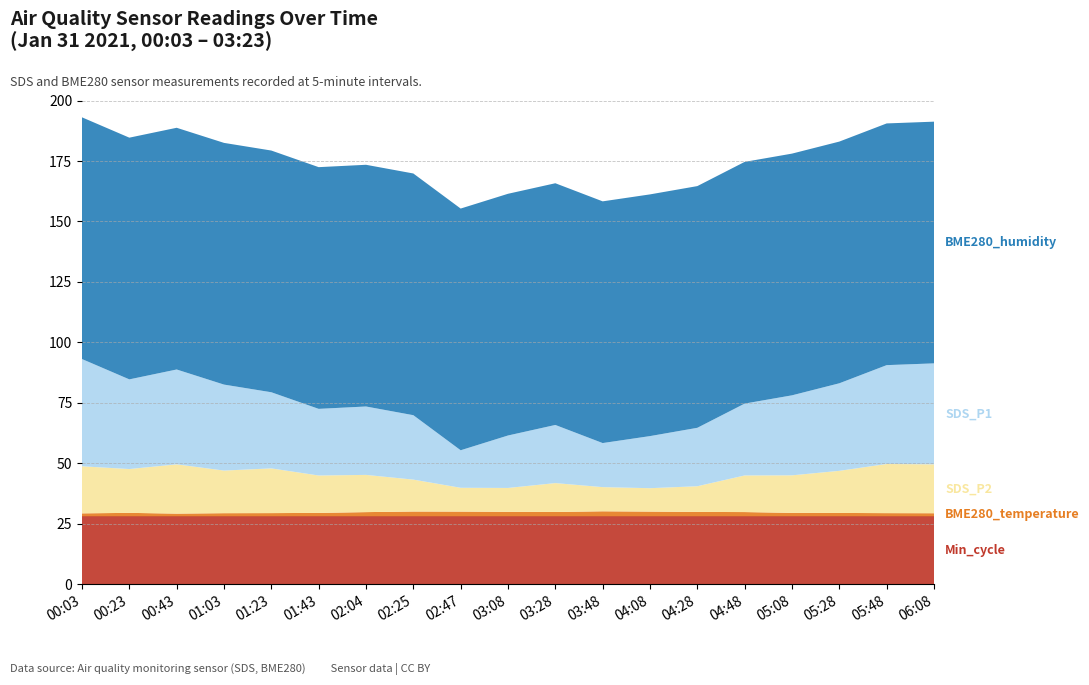

Reading left to right, what are all the values shown in this chart?

SDS_P1: 00:03=44.4	00:23=37.1	00:43=39.2	01:03=35.6	01:23=31.5	01:43=27.6	02:04=28.3	02:25=26.6	02:47=15.5	03:08=21.7	03:28=24.1	03:48=18.2	04:08=21.6	04:28=24.2	04:48=29.7	05:08=33.1	05:28=36.2	05:48=40.9	06:08=41.8
SDS_P2: 00:03=19.5	00:23=18.1	00:43=20.4	01:03=17.6	01:23=18.5	01:43=15.5	02:04=15.4	02:25=13.2	02:47=9.8	03:08=9.9	03:28=11.9	03:48=10.0	04:08=9.7	04:28=10.6	04:48=15.2	05:08=15.5	05:28=17.4	05:48=20.3	06:08=20.2
BME280_temperature: 00:03=1.2	00:23=1.4	00:43=1.1	01:03=1.3	01:23=1.3	01:43=1.4	02:04=1.7	02:25=2.0	02:47=2.0	03:08=1.9	03:28=1.8	03:48=2.1	04:08=2.0	04:28=1.8	04:48=1.8	05:08=1.4	05:28=1.4	05:48=1.3	06:08=1.3
BME280_humidity: 00:03=100.0	00:23=100.0	00:43=100.0	01:03=100.0	01:23=100.0	01:43=100.0	02:04=100.0	02:25=100.0	02:47=100.0	03:08=100.0	03:28=100.0	03:48=100.0	04:08=100.0	04:28=100.0	04:48=100.0	05:08=100.0	05:28=100.0	05:48=100.0	06:08=100.0
Min_cycle: 00:03=28.0	00:23=28.0	00:43=28.0	01:03=28.0	01:23=28.0	01:43=28.0	02:04=28.0	02:25=28.0	02:47=28.0	03:08=28.0	03:28=28.0	03:48=28.0	04:08=28.0	04:28=28.0	04:48=28.0	05:08=28.0	05:28=28.0	05:48=28.0	06:08=28.0